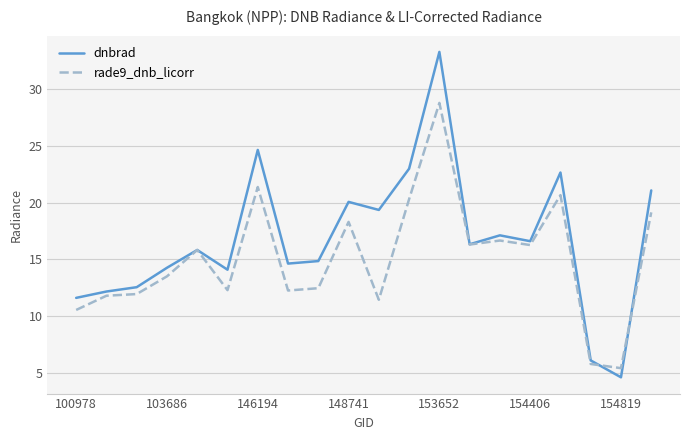

What is the smallest value displayed?

4.6